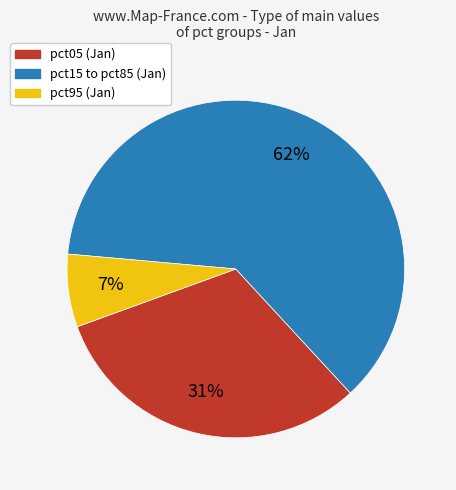

Does any single category account for the majority?

Yes